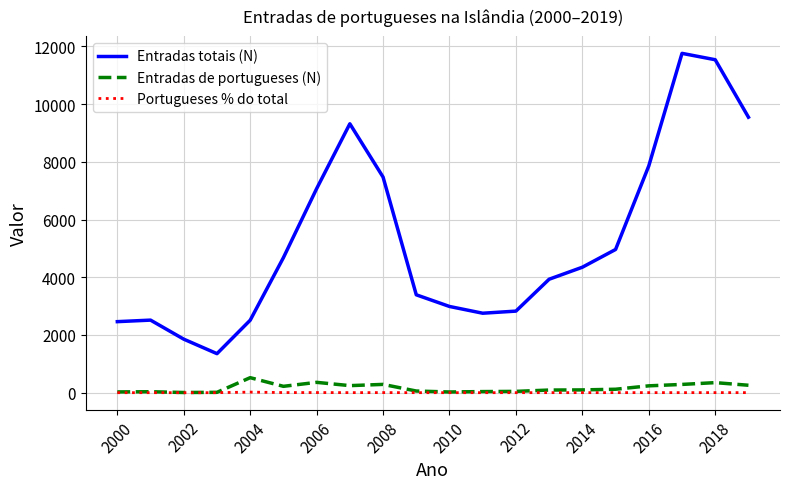

Which series has the largest total across all categories?

Entradas totais (N)